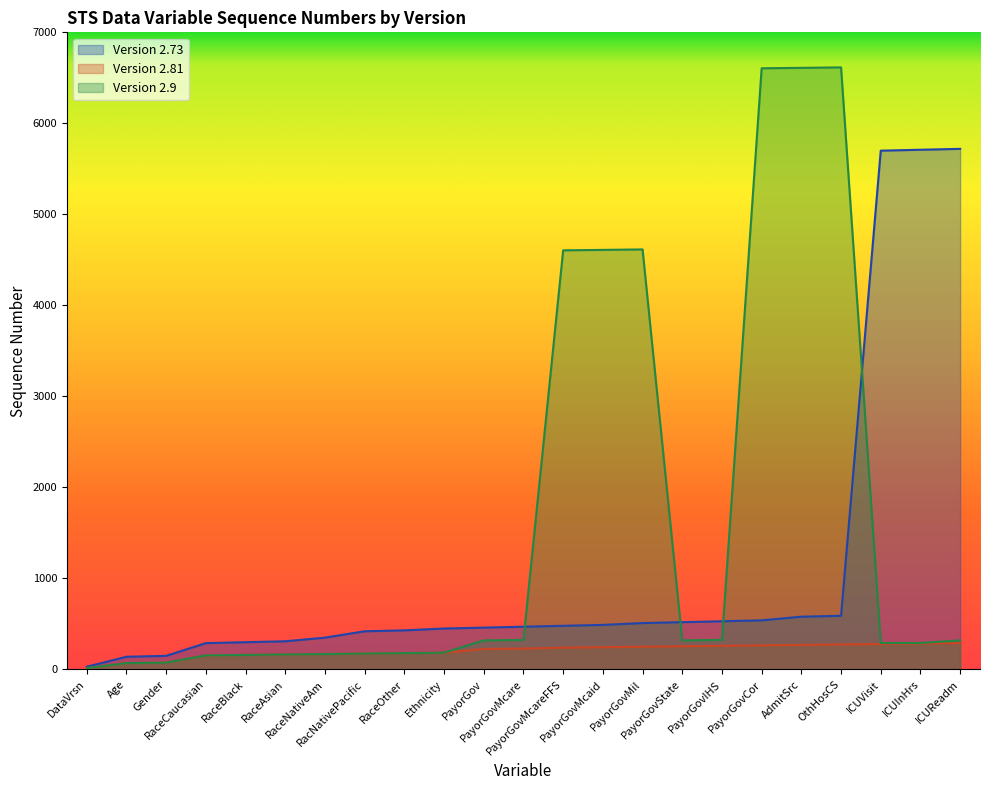

What is the label of the 18th point from the right?

RaceAsian